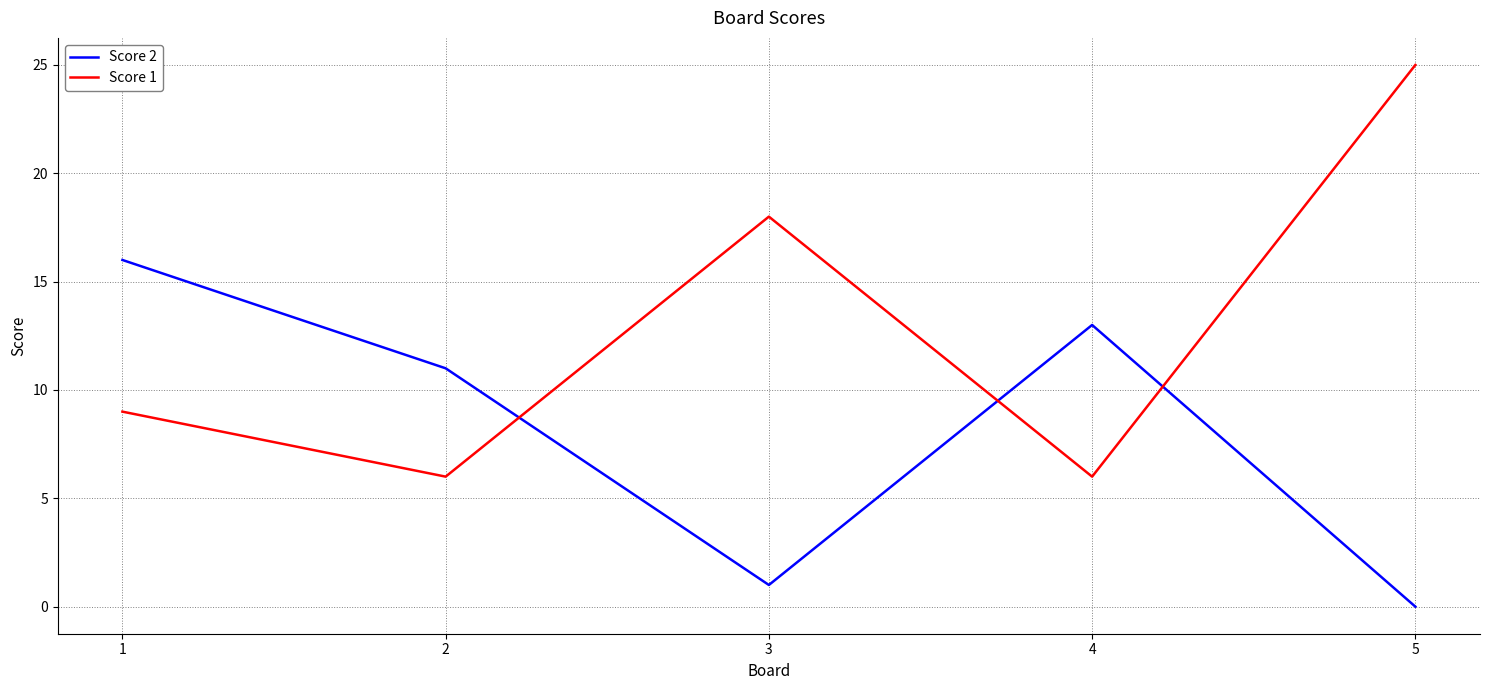

Which series ends up on top after the final intersection of Score 1 and Score 2?

Score 1